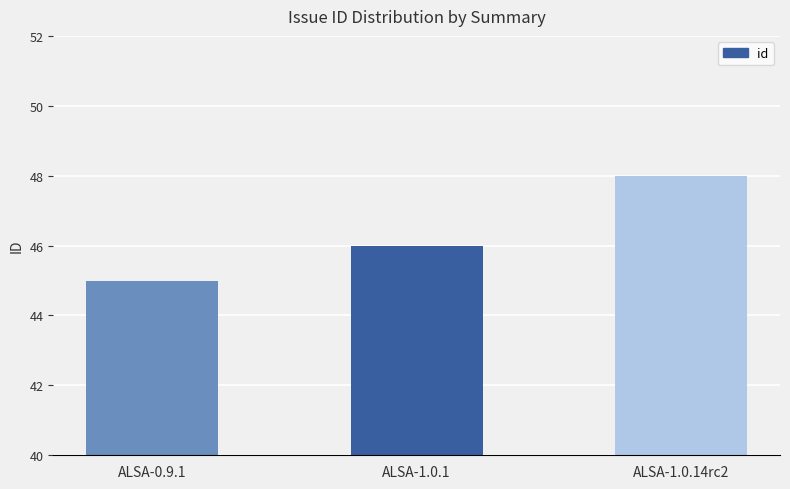

What value does the data have at ALSA-1.0.1?

46